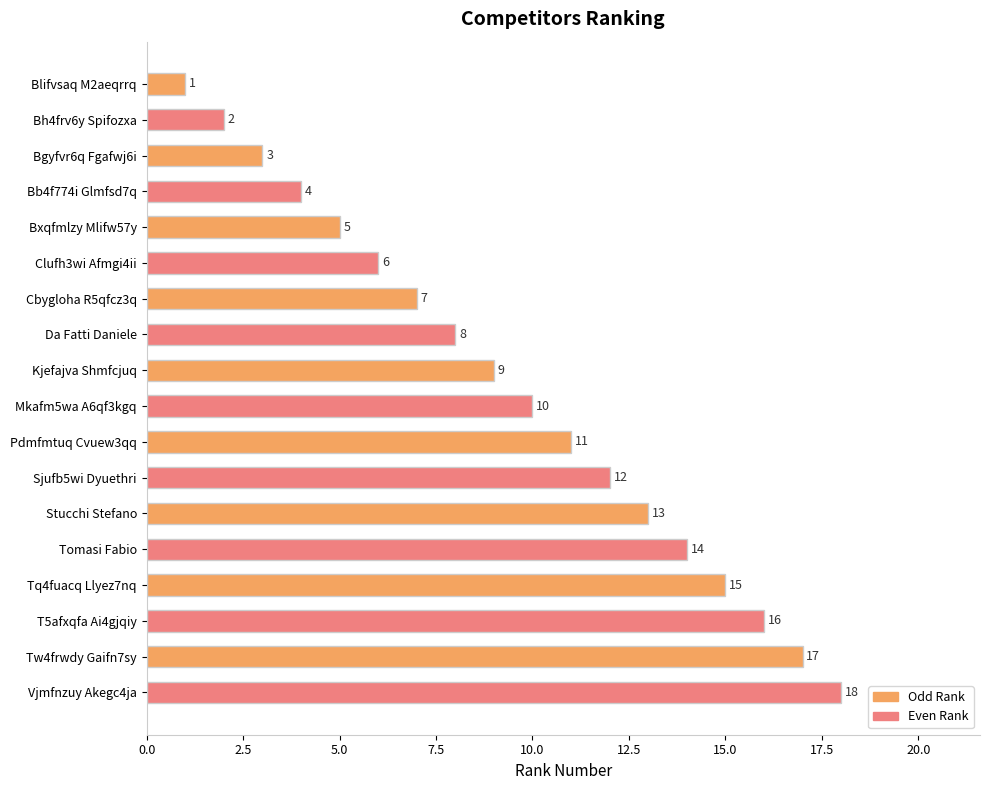

What is the change in value from Mkafm5wa A6qf3kgq to Pdmfmtuq Cvuew3qq?

+1